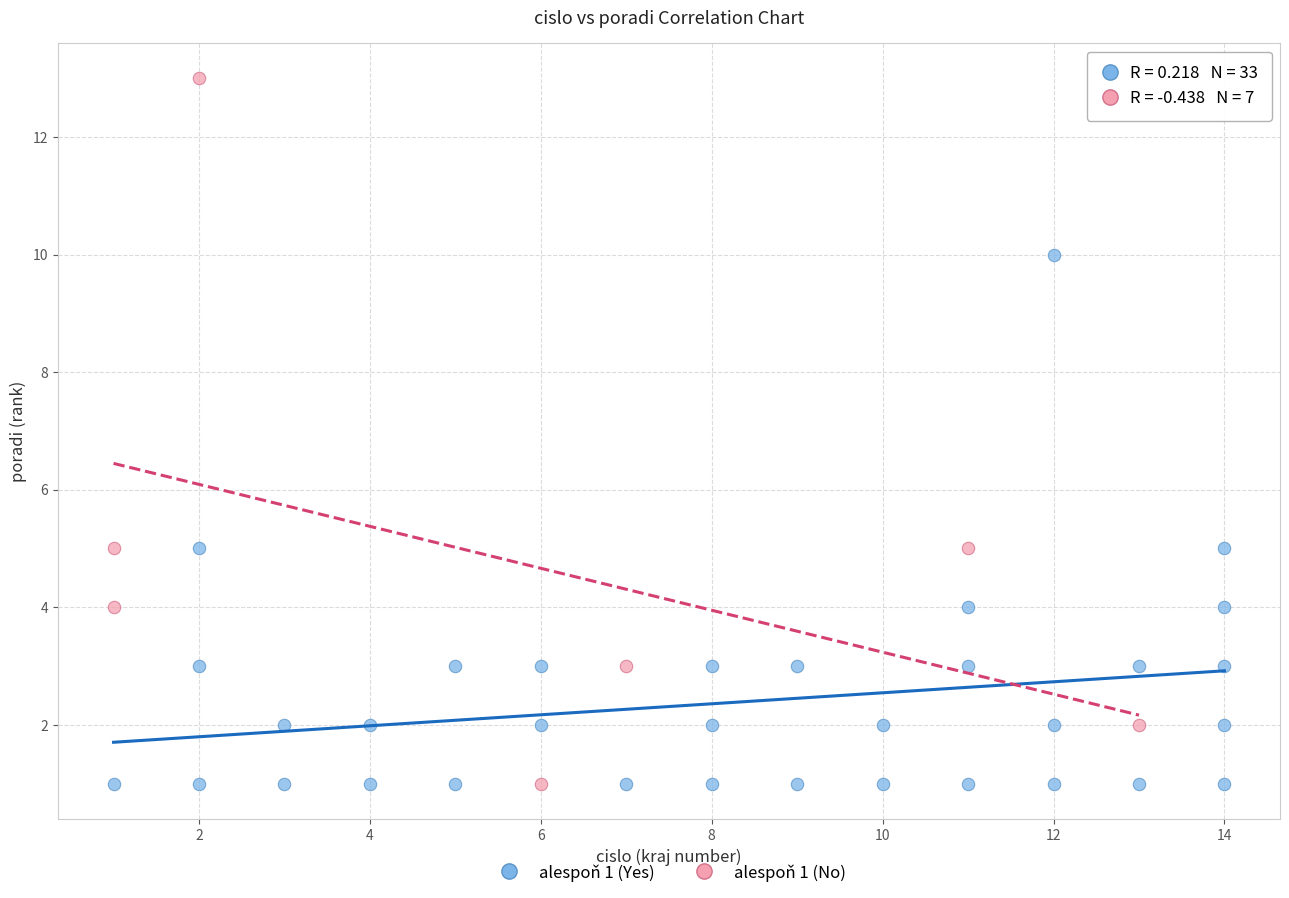

What are all the series names shown in the legend?

alespoň 1 (Yes), alespoň 1 (No)